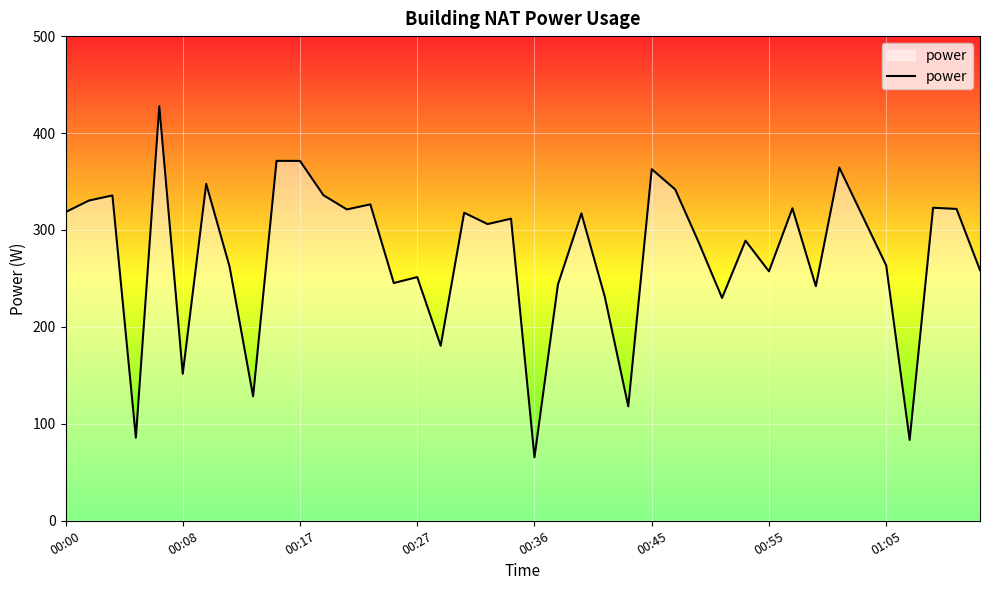

What is the difference between the maximum and minimum values?

362.3